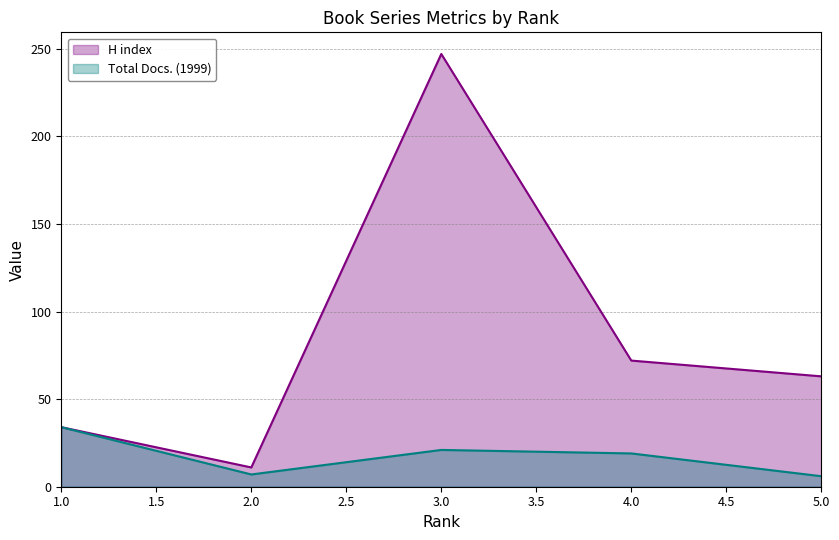

Between 4.0 and 5.0, which series saw the biggest shift?

Total Docs. (1999)